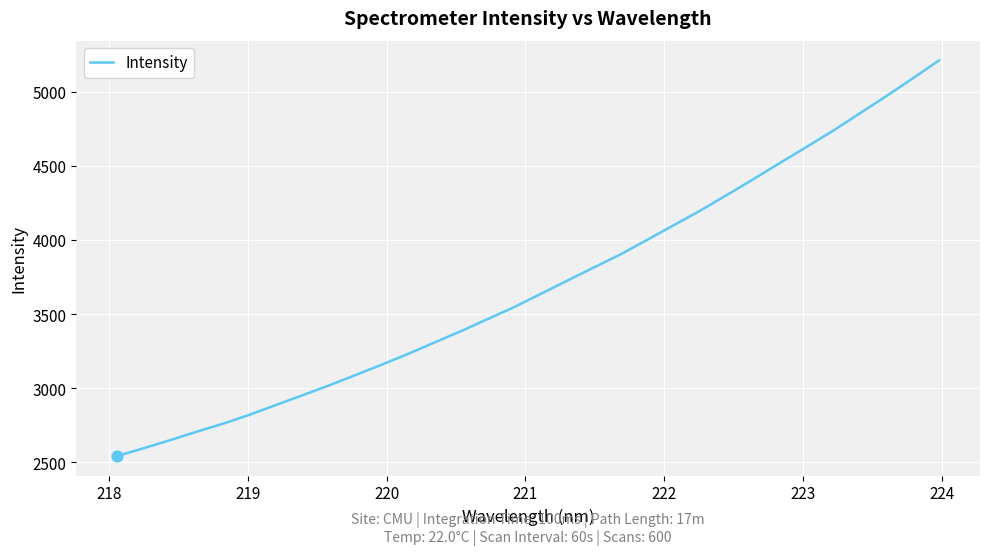

What is the smallest value displayed?

2542.8